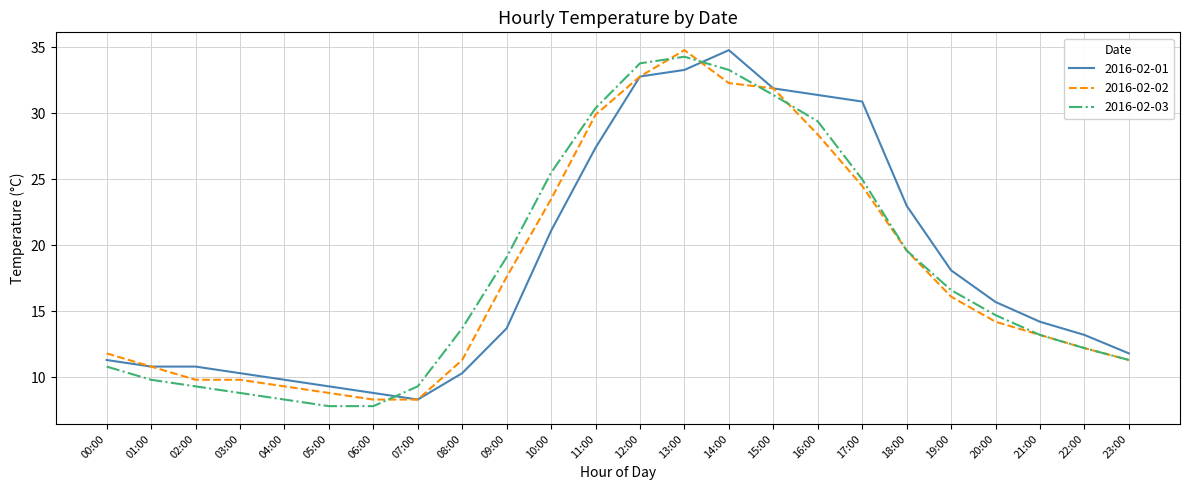

What position from the right is 20:00?

4